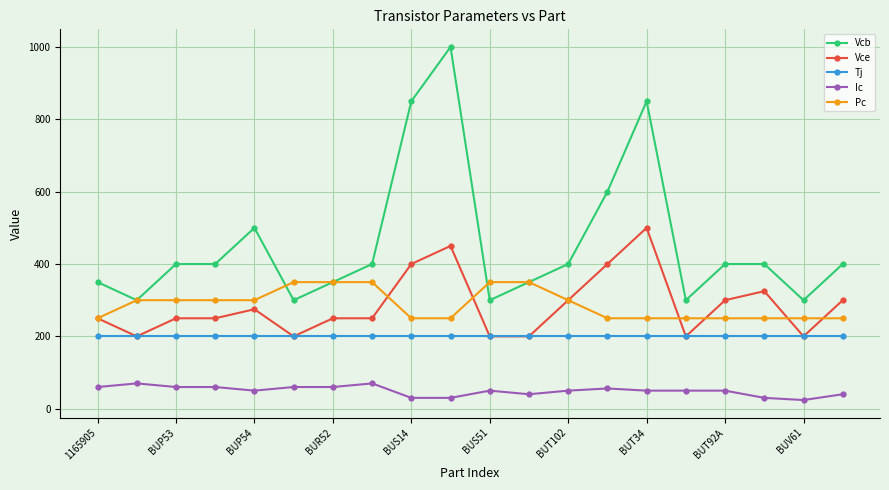

What is the highest value of the Pc series?

350